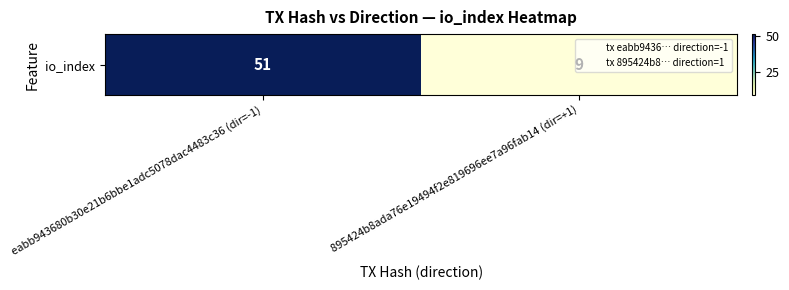

Which has a higher value, eabb943680b30e21b6bbe1adc5078dac4483c36 (dir=-1) or 895424b8ada76e19494f2e819696ee7a96fab14 (dir=+1)?

eabb943680b30e21b6bbe1adc5078dac4483c36 (dir=-1)